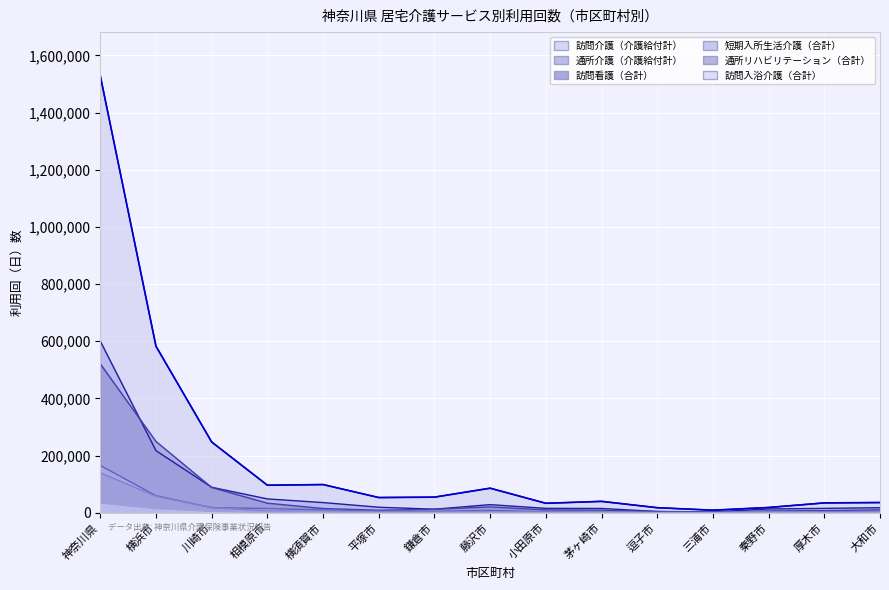

What is the sum of the 通所リハビリテーション（合計） values at 小田原市 and 藤沢市?

7615